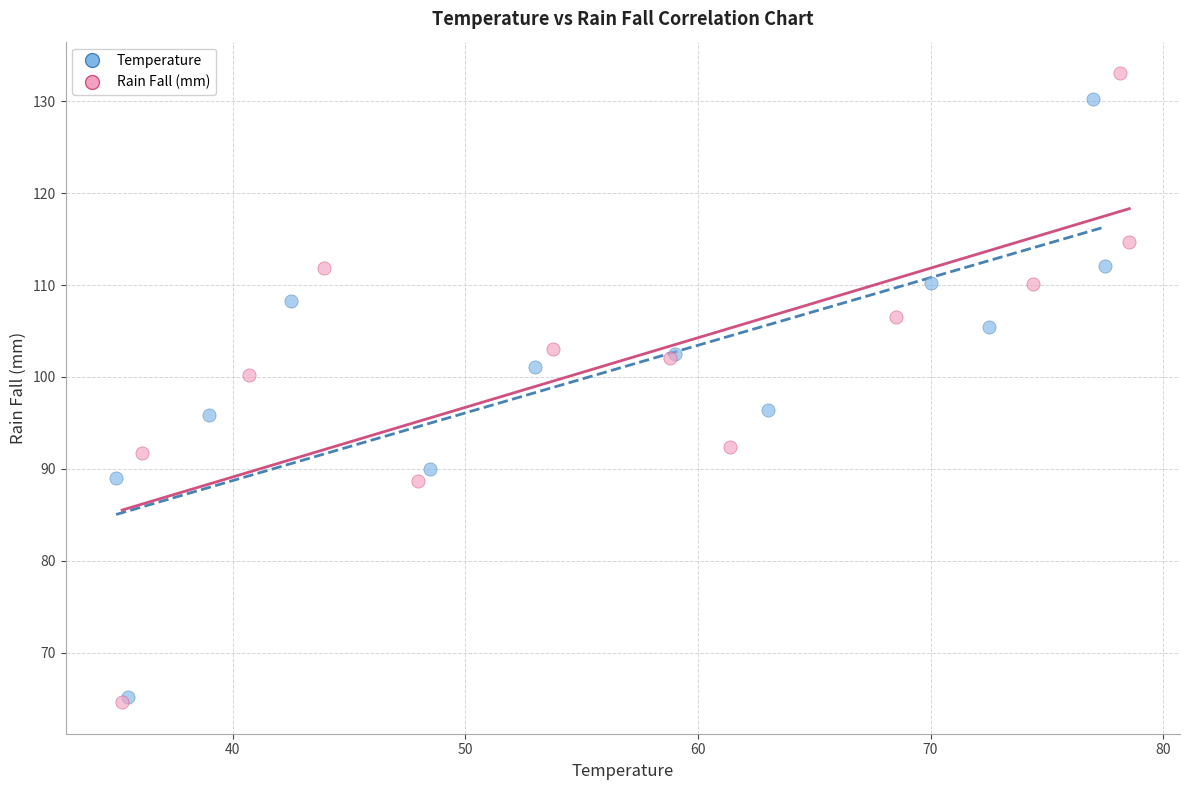

Which series contains the highest Y value?

Rain Fall (mm)